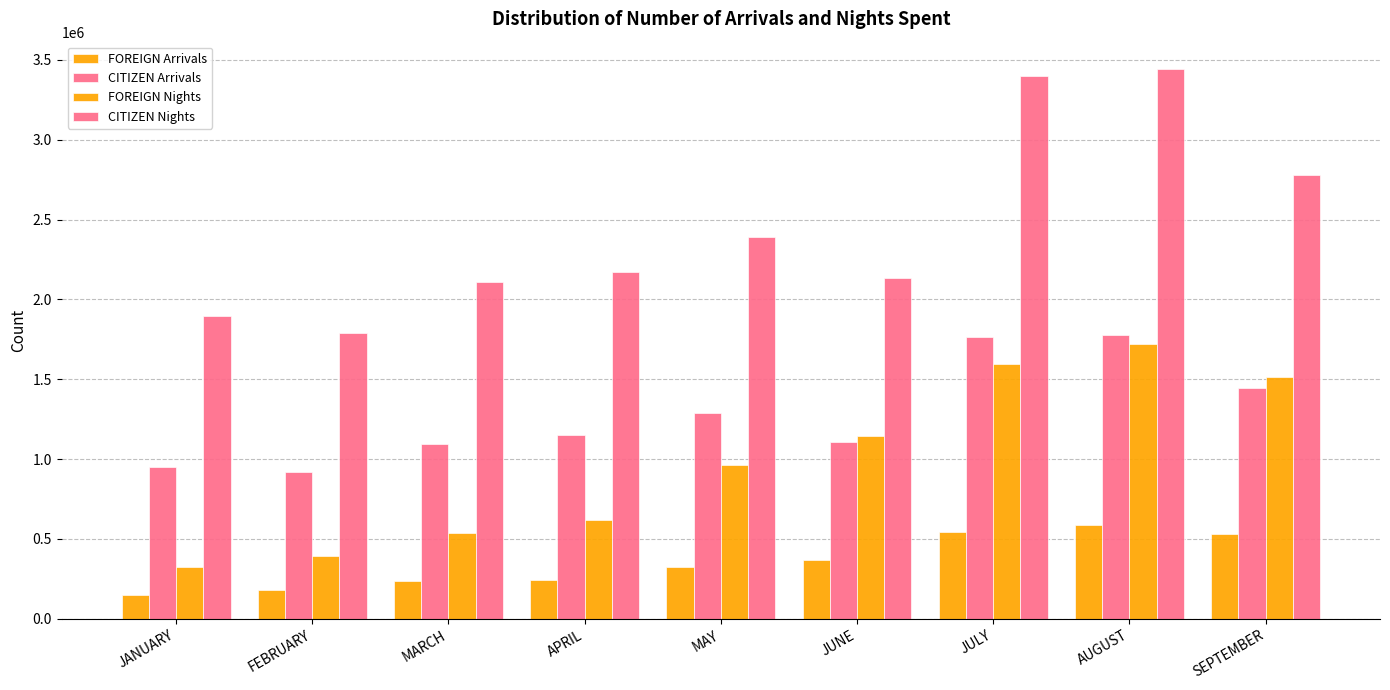

Where is FOREIGN Arrivals nearest to the value 370387?

JUNE